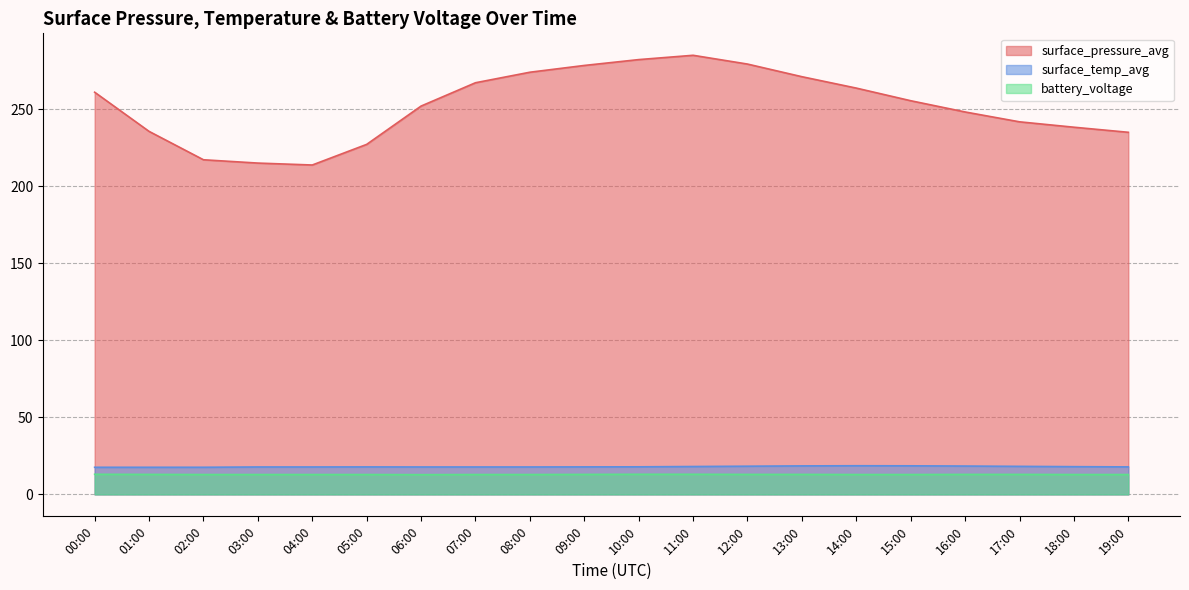

What is the value of the surface_pressure_avg point at the 15th from the left?

263.8